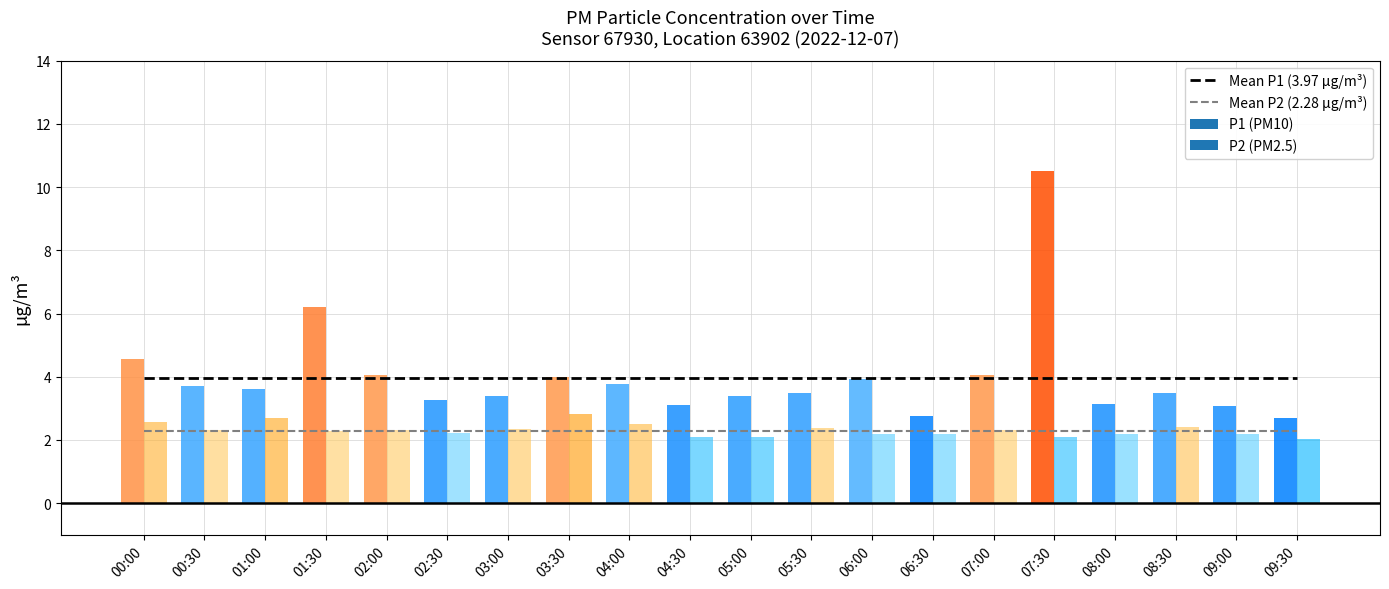

Does the chart contain stacked bars?

No